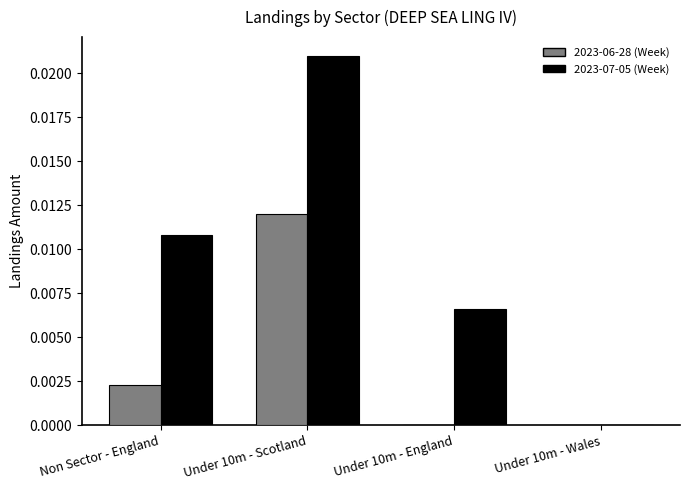

Which series has the largest total across all categories?

2023-07-05 (Week)